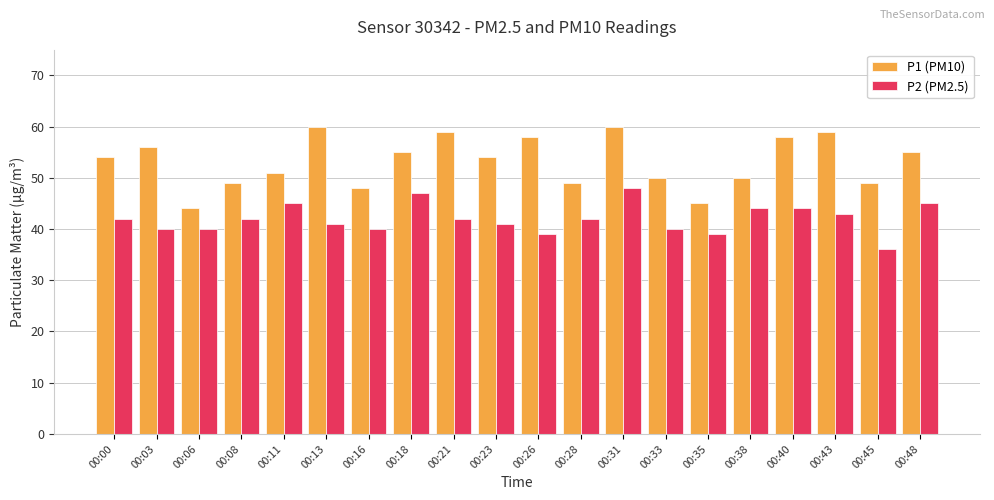

What is the spread (max minus min) of values at 00:06?

4